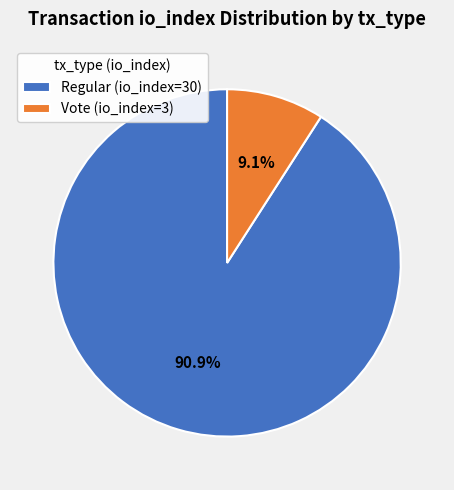

Which category has the biggest portion of the pie?

Regular (io_index=30)